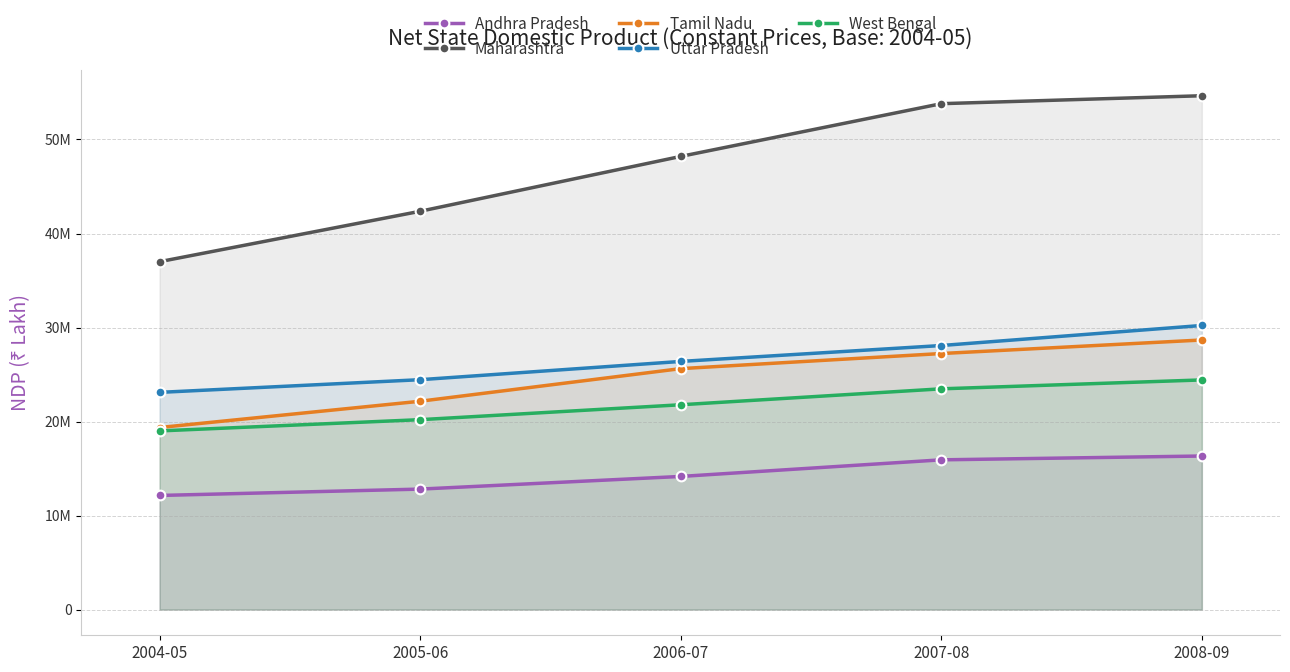

Which category has the highest value in the Maharashtra series?

2008-09